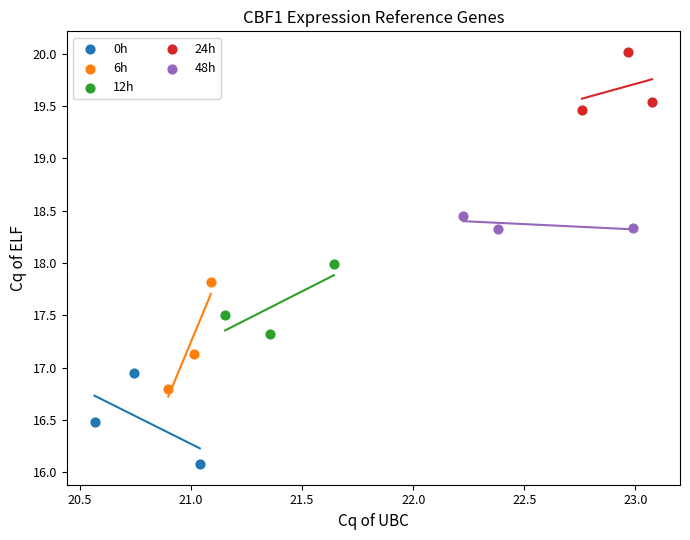

Which series contains the lowest Y value?

0h